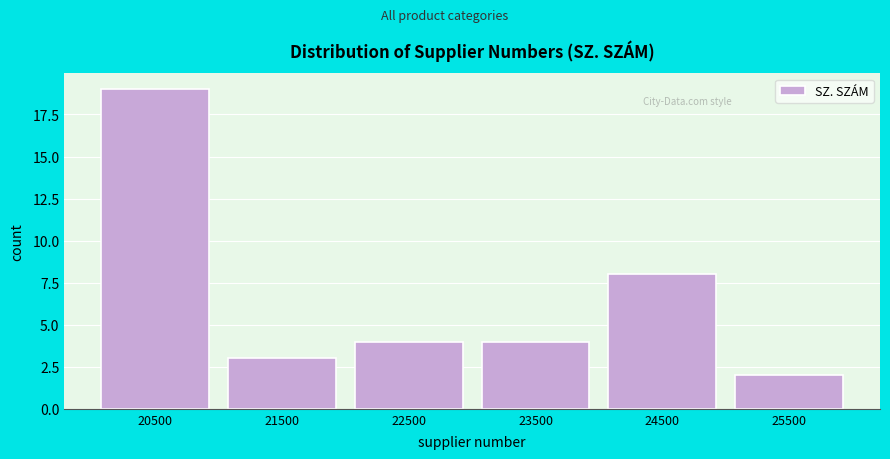

Over which range of the x-axis is the bar tallest?

20000 to 21000